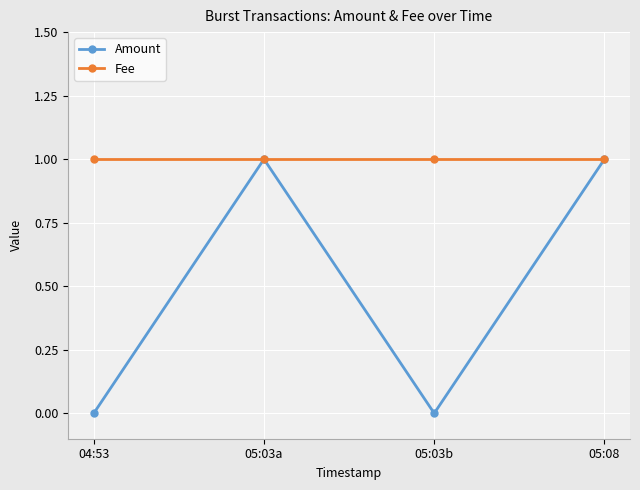

What is the value of the Amount point at the 4th from the left?

1